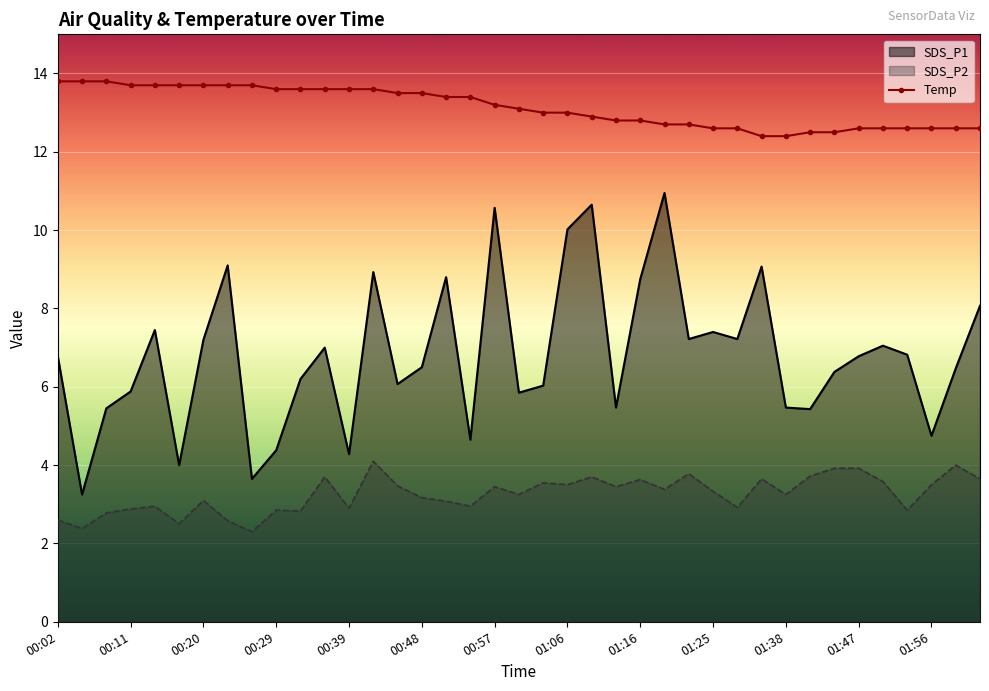

What is the maximum value shown in the chart?

13.8